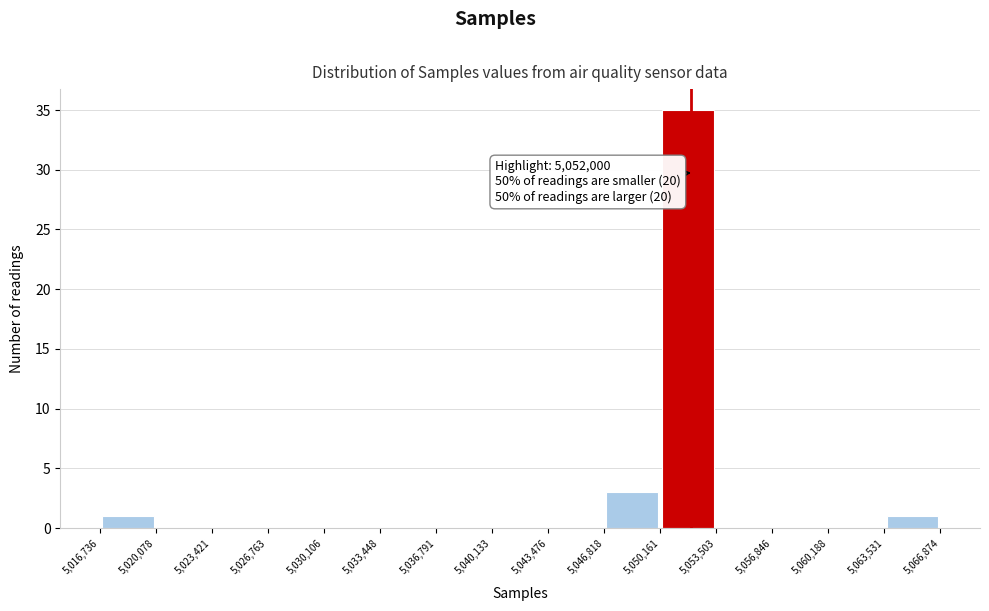

Which range on the x-axis has the tallest bar?

5,050,161 to 5,053,503